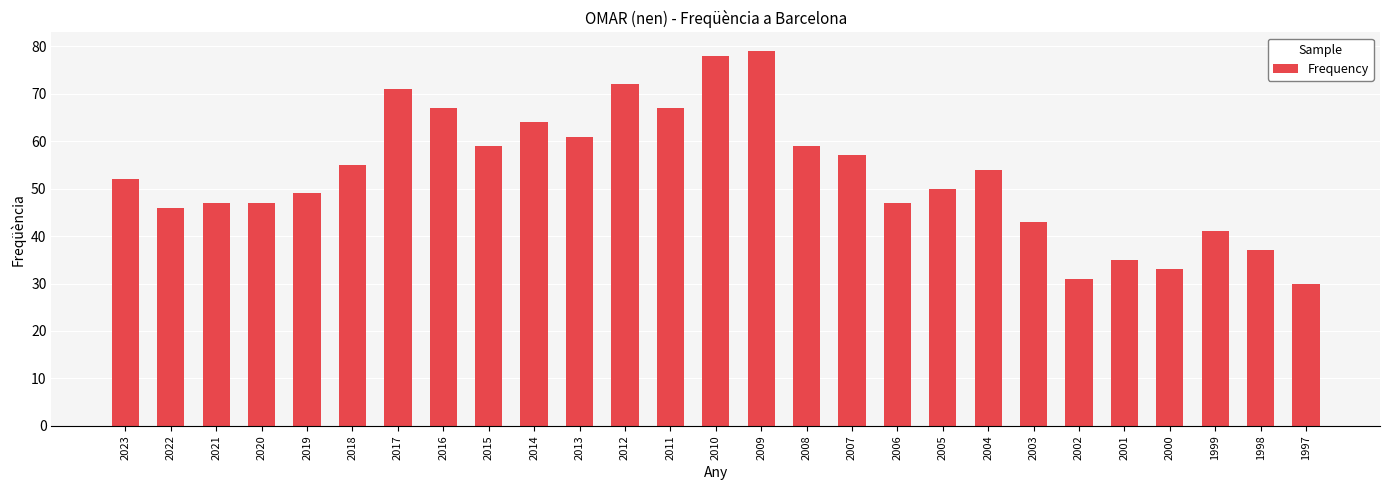

True or false: the data shows 47 at 2020.

True